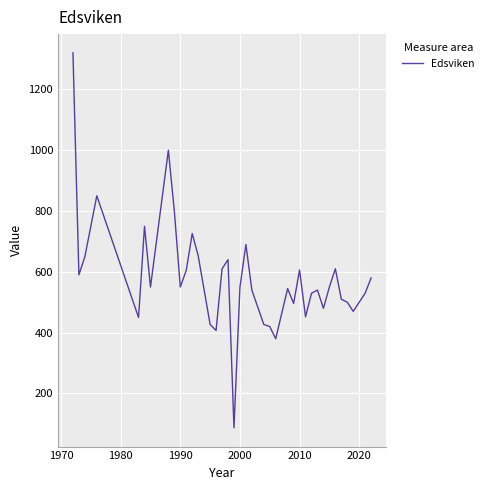

What is the minimum value shown in the chart?

87.0